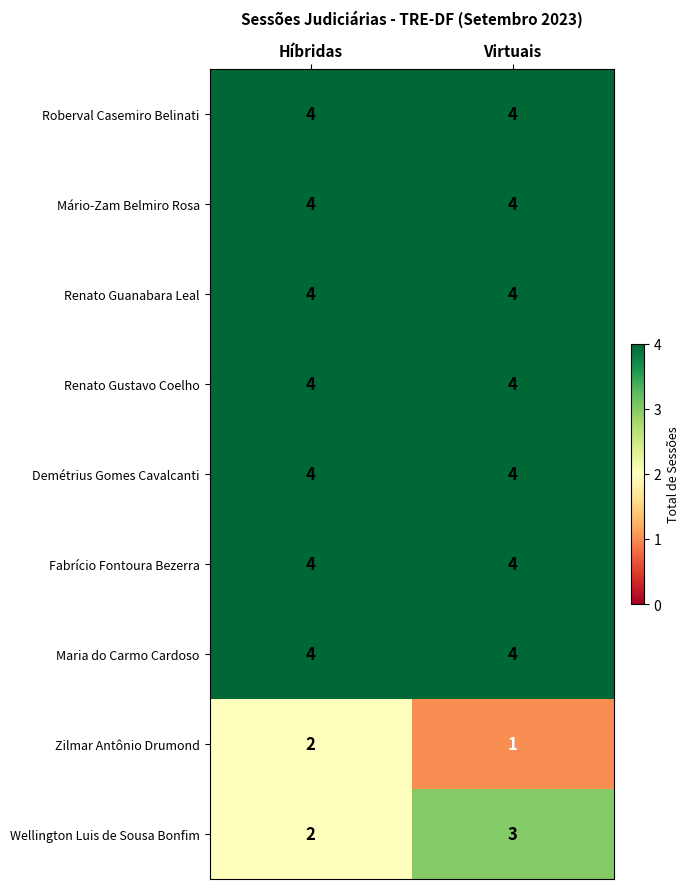

What value does the Renato Gustavo Coelho series have at Híbridas?

4